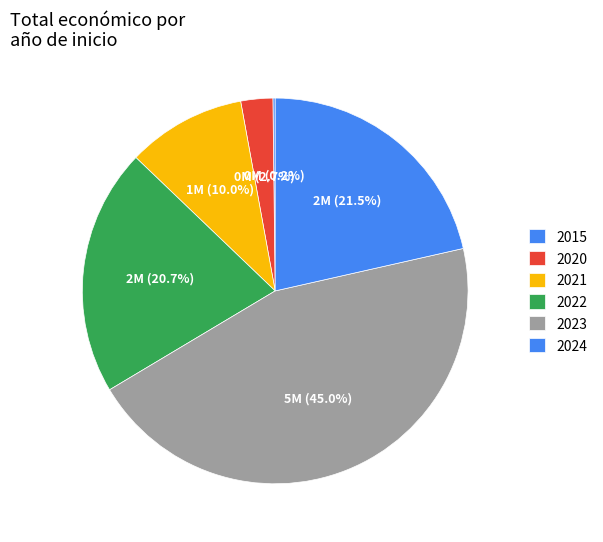

Which has a higher value, 2020 or 2021?

2021